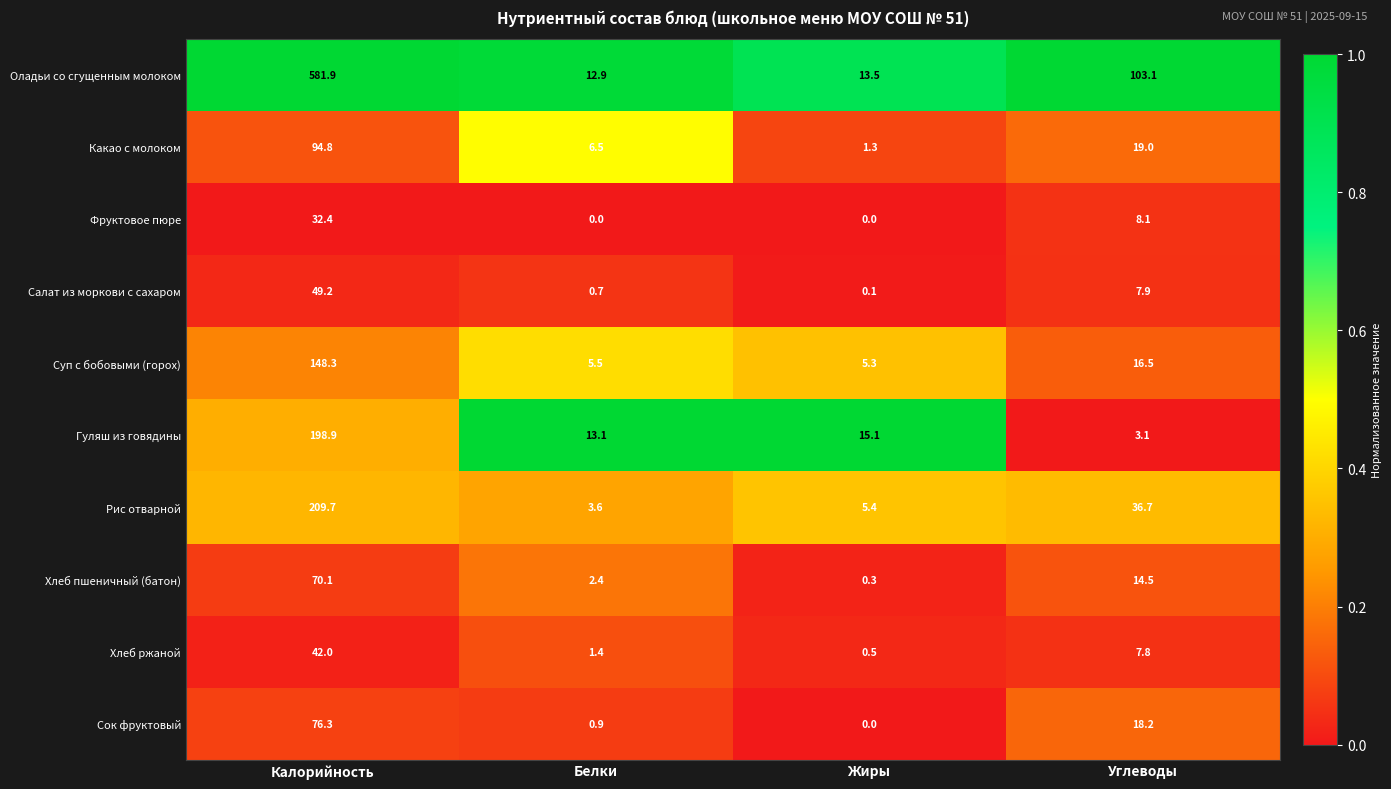

At Белки, list the series in order from largest to smallest.

Гуляш из говядины, Оладьи со сгущенным молоком, Какао с молоком, Суп с бобовыми (горох), Рис отварной, Хлеб пшеничный (батон), Хлеб ржаной, Сок фруктовый, Салат из моркови с сахаром, Фруктовое пюре